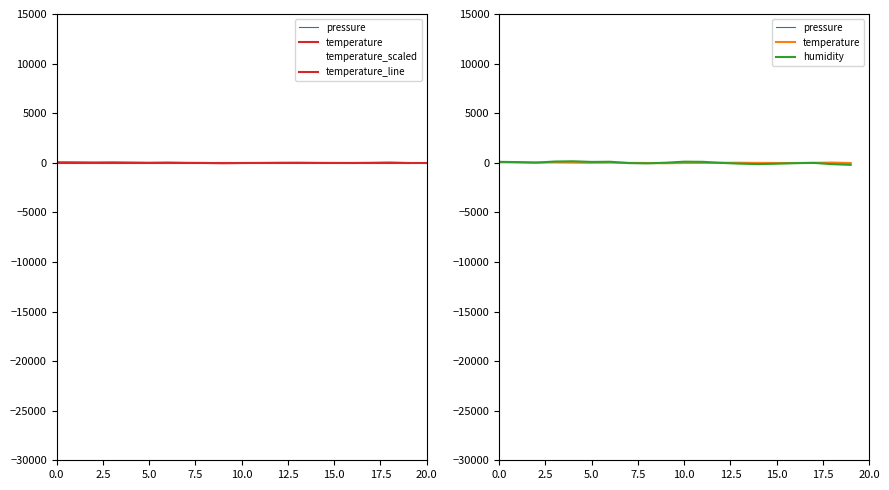

How many positive values does the pressure series have?

10